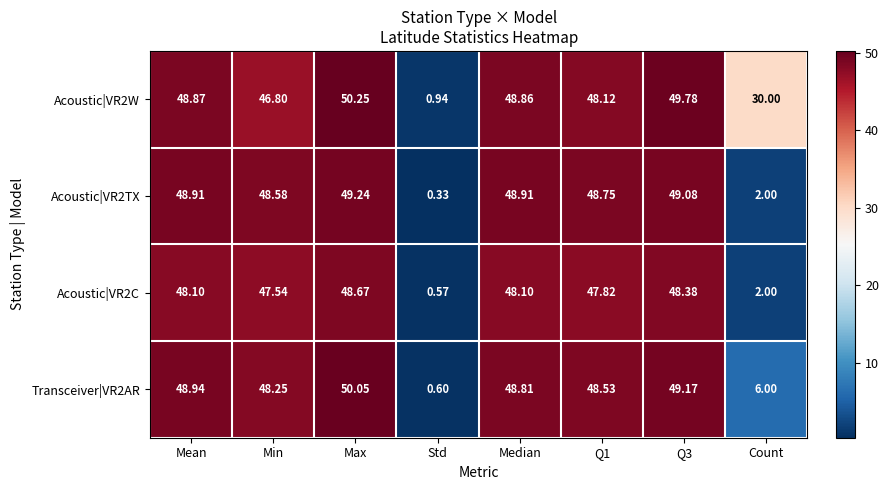

How many values in the Acoustic|VR2C series are below 48?

4